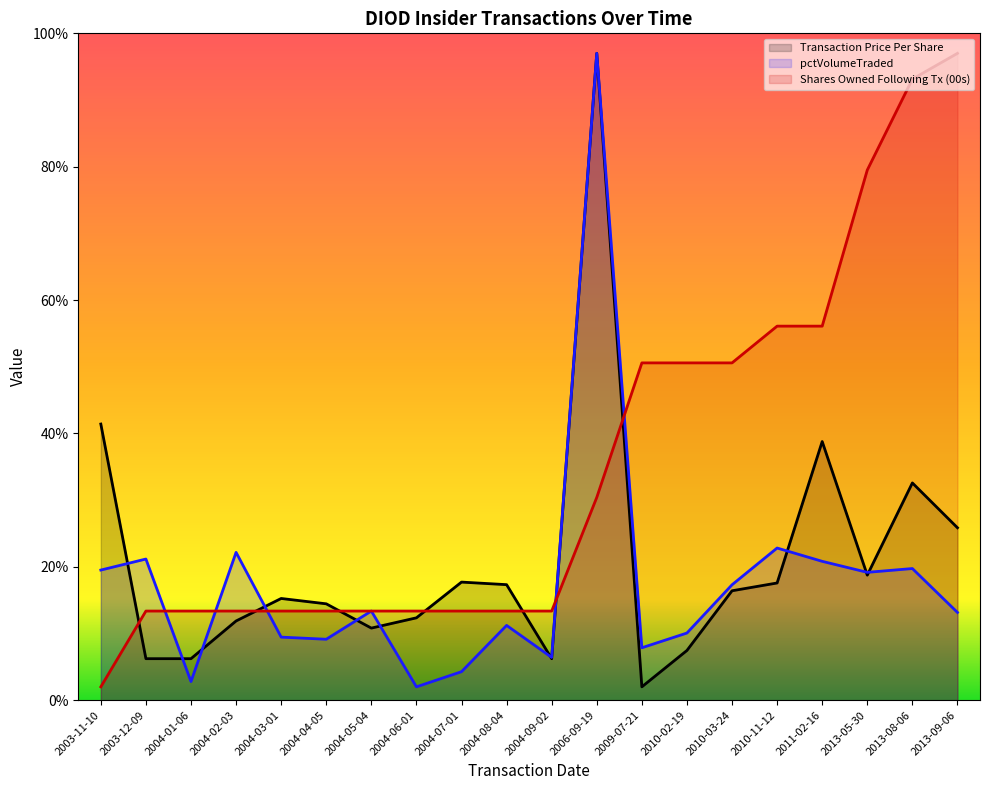

Count the number of data series in this chart.

3